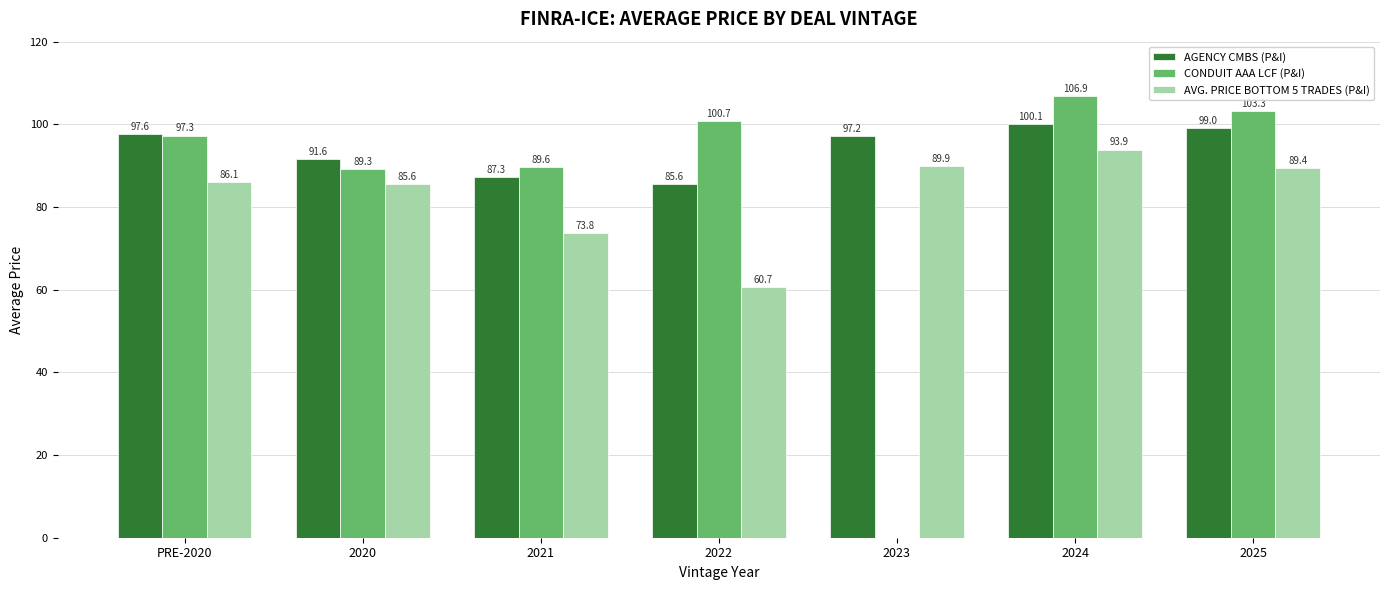

The value of AGENCY CMBS (P&I) at PRE-2020 is 132.4. True or false?

False